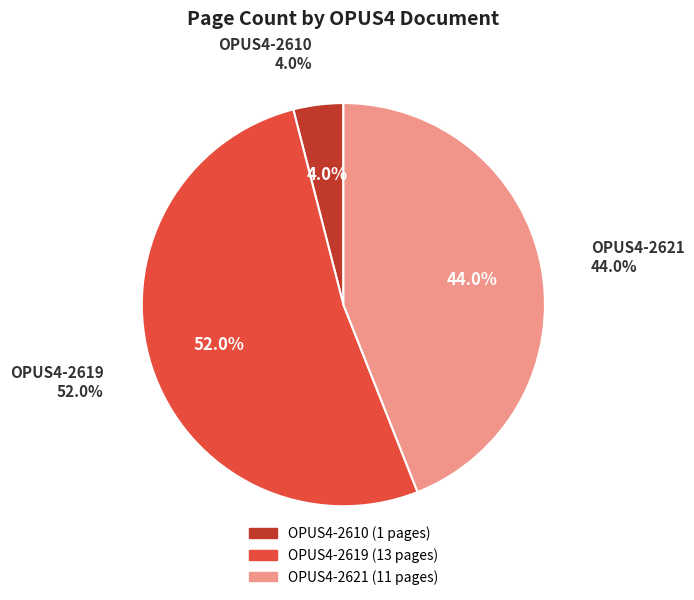

What percentage do OPUS4-2619 and OPUS4-2621 together represent?

96.0%